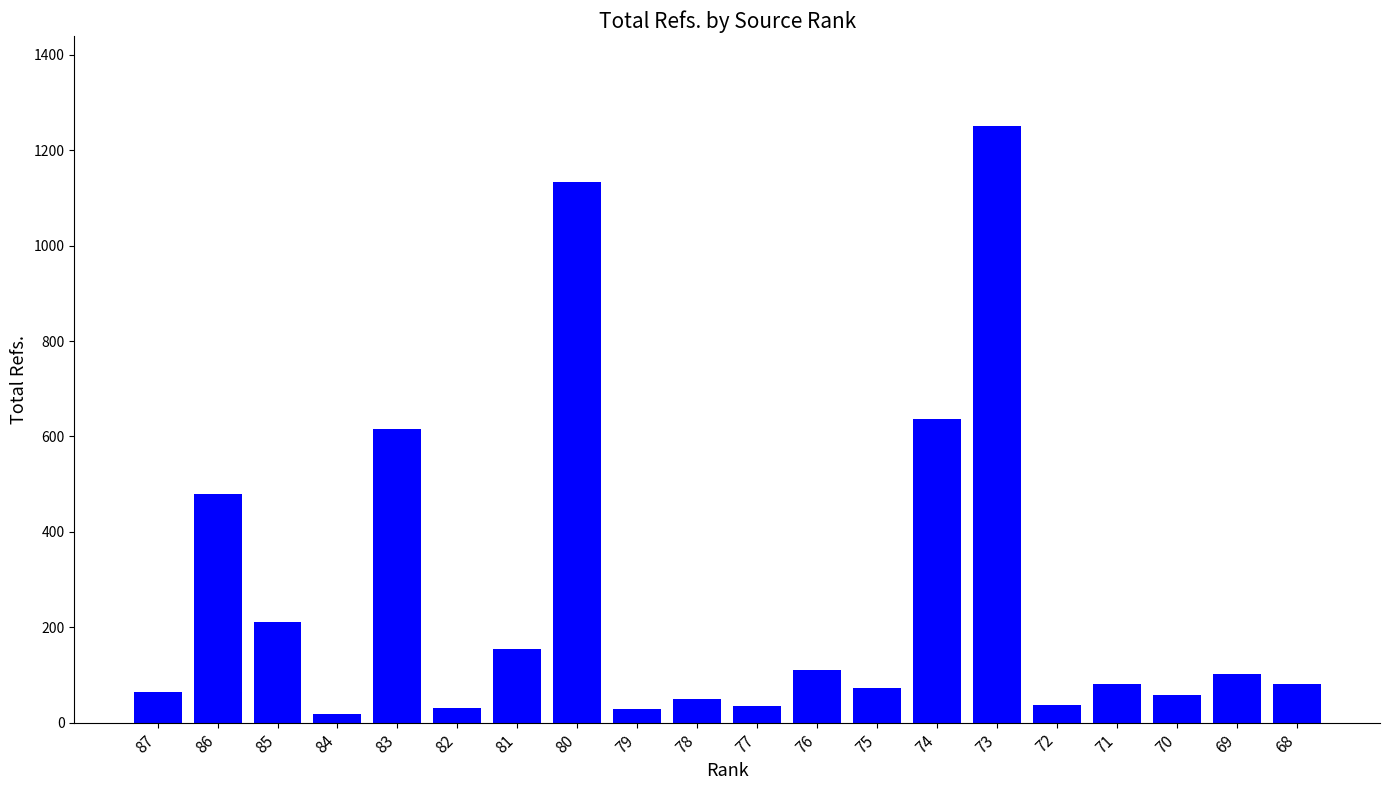

Where does the data first go above 81?

86